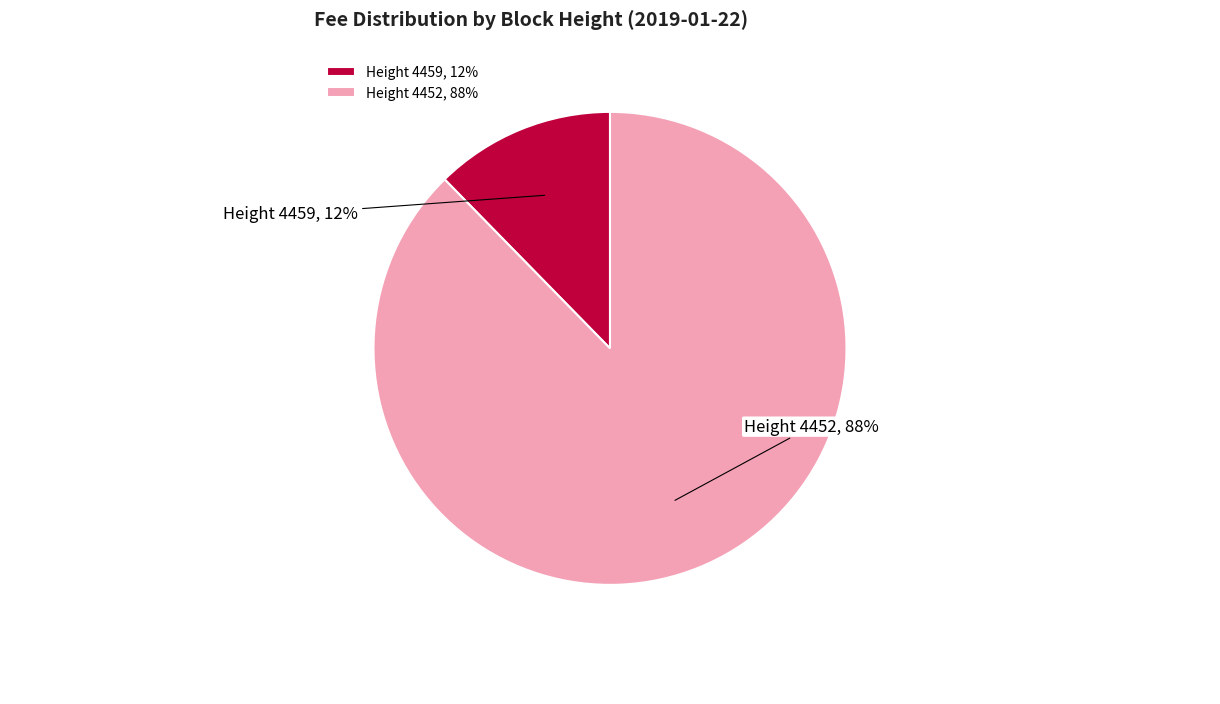

To the nearest percent, what is the average slice percentage?

50%